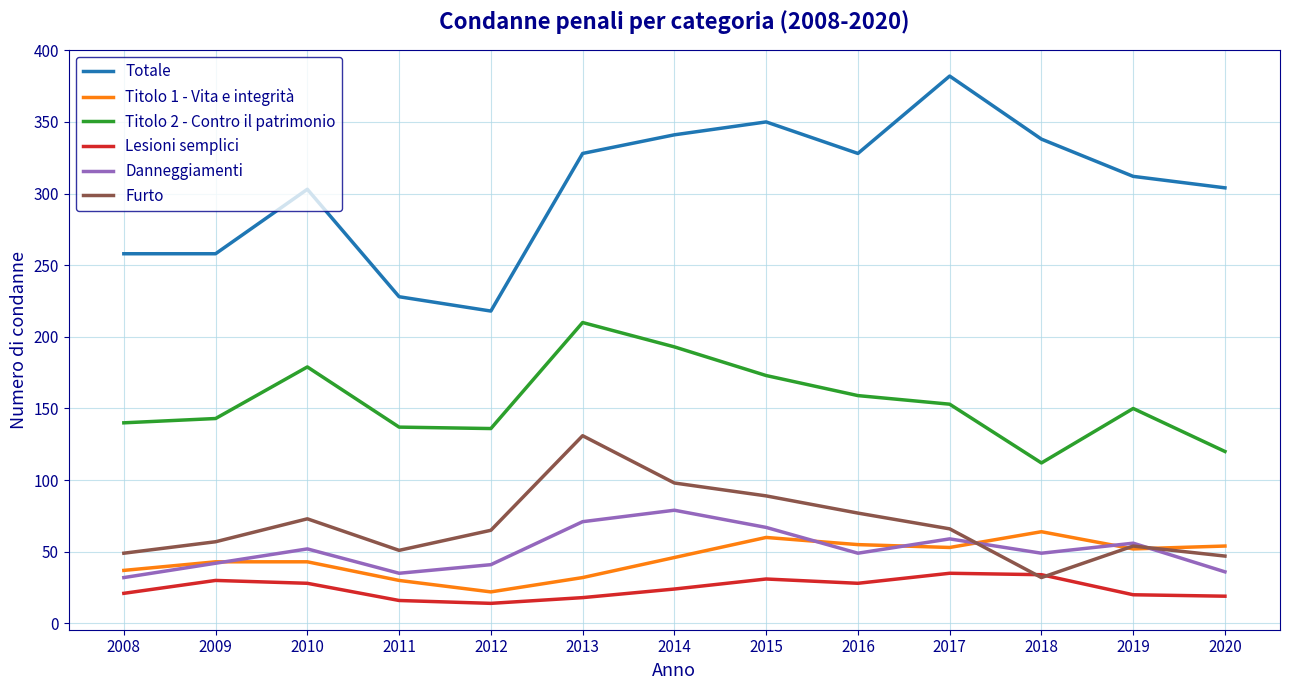

The Titolo 1 - Vita e integrità series shows 14 at 2014. True or false?

False